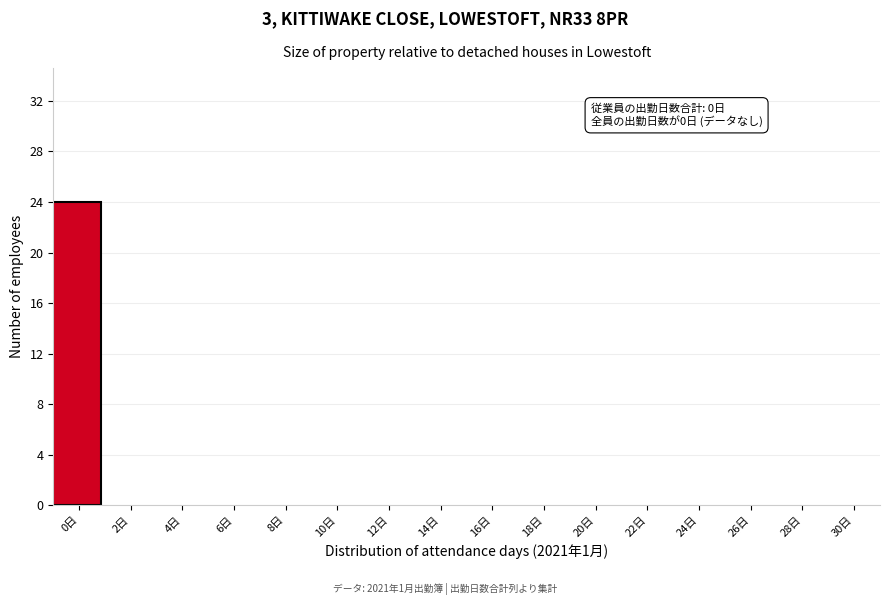

Reading right to left, transcribe all the data shown in this chart.

30日=0	28日=0	26日=0	24日=0	22日=0	20日=0	18日=0	16日=0	14日=0	12日=0	10日=0	8日=0	6日=0	4日=0	2日=0	0日=24